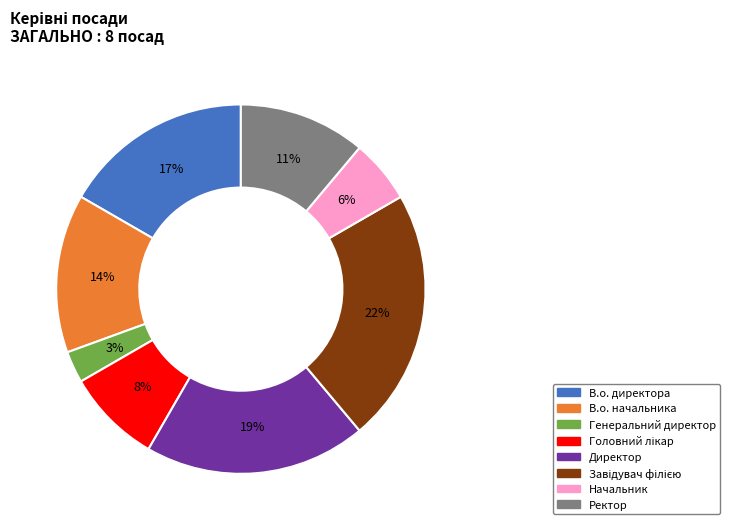

Which has a higher value, В.о. начальника or В.о. директора?

В.о. директора